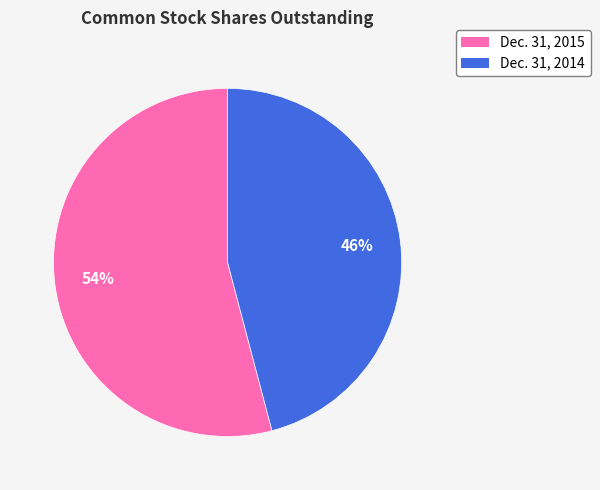

How many slices are in this pie chart?

2